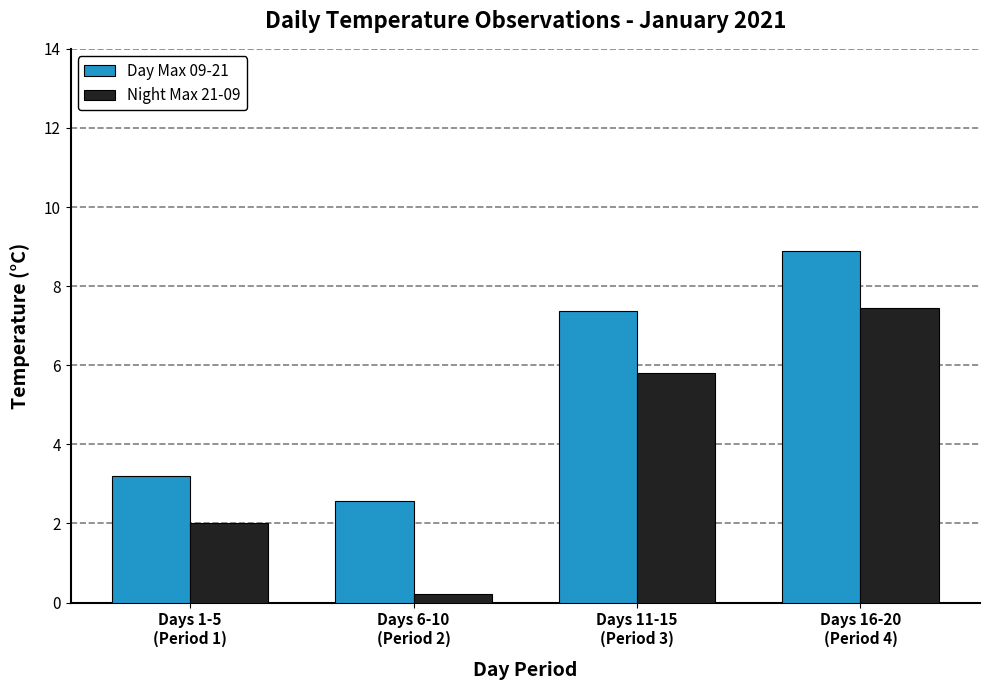

How many distinct data groups are displayed?

2